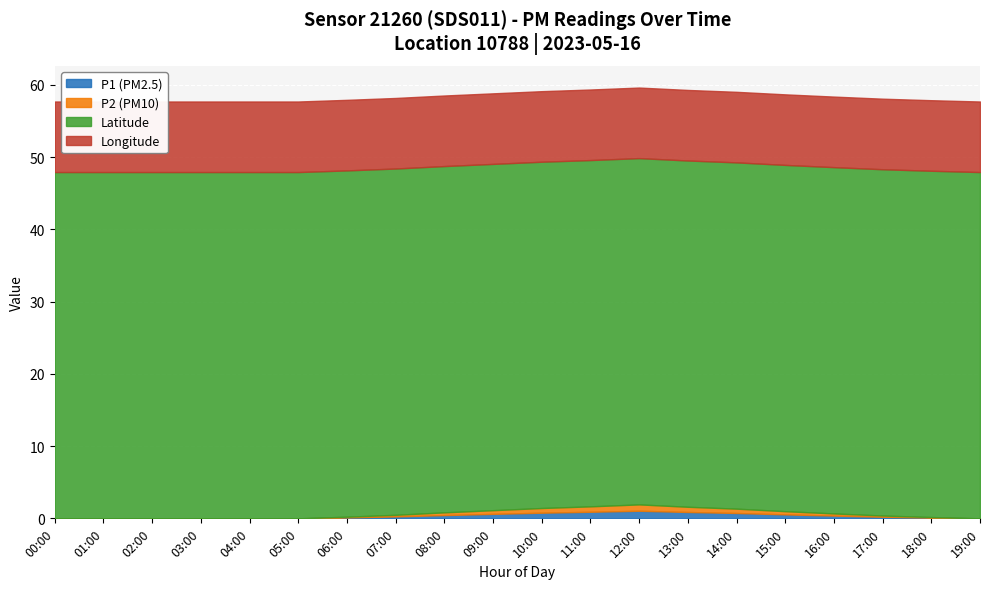

What is the sum of all lon values?

195.3